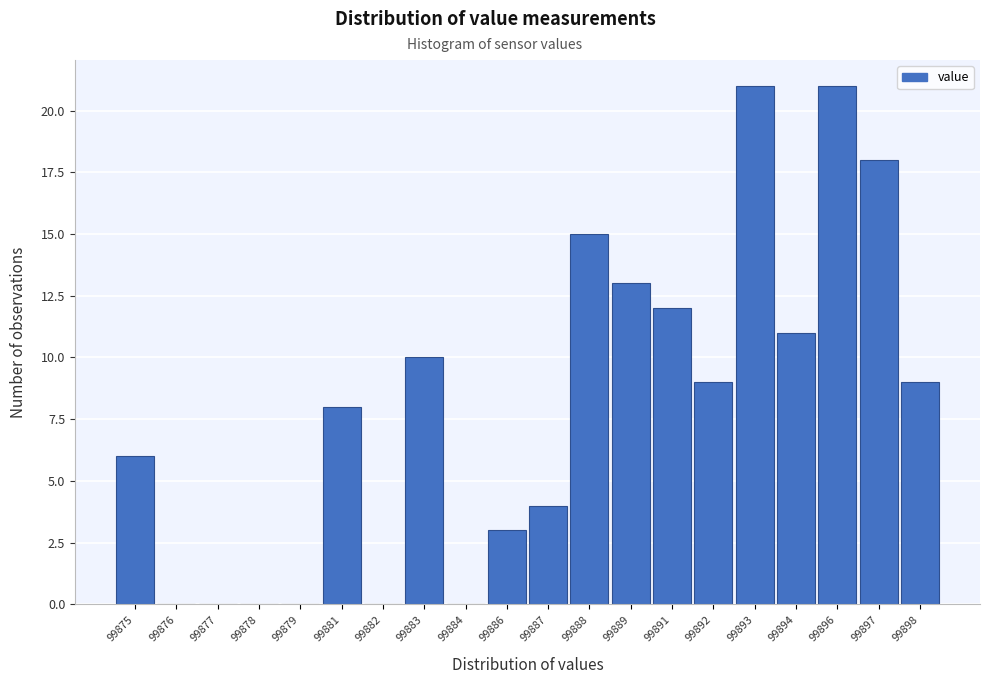

Reading left to right, transcribe all the data shown in this chart.

99875=6	99876=0	99877=0	99878=0	99879=0	99881=8	99882=0	99883=10	99884=0	99886=3	99887=4	99888=15	99889=13	99891=12	99892=9	99893=21	99894=11	99896=21	99897=18	99898=9